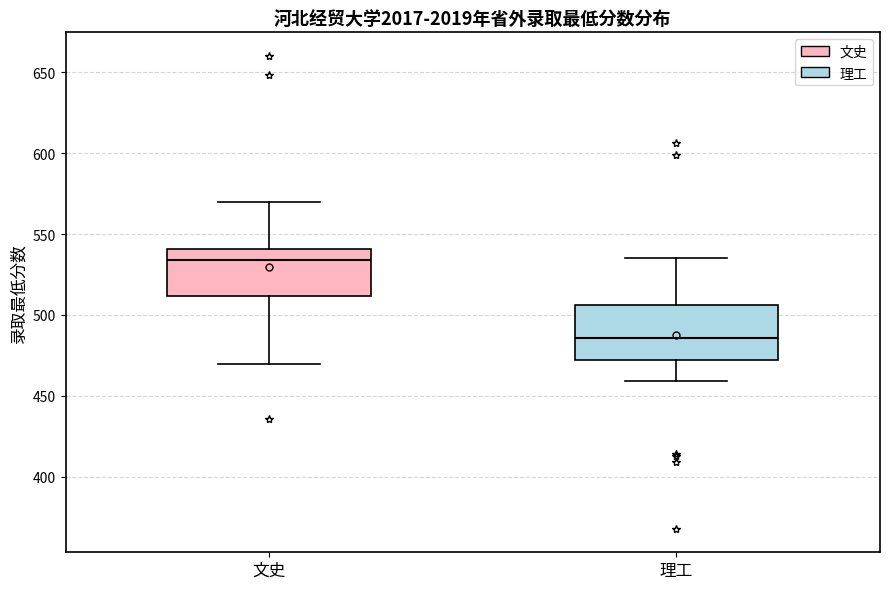

Where is the lower edge of the box for 理工 on the y-axis? The values are not printed on the chart, so give them approximately, as read against the axis.

470